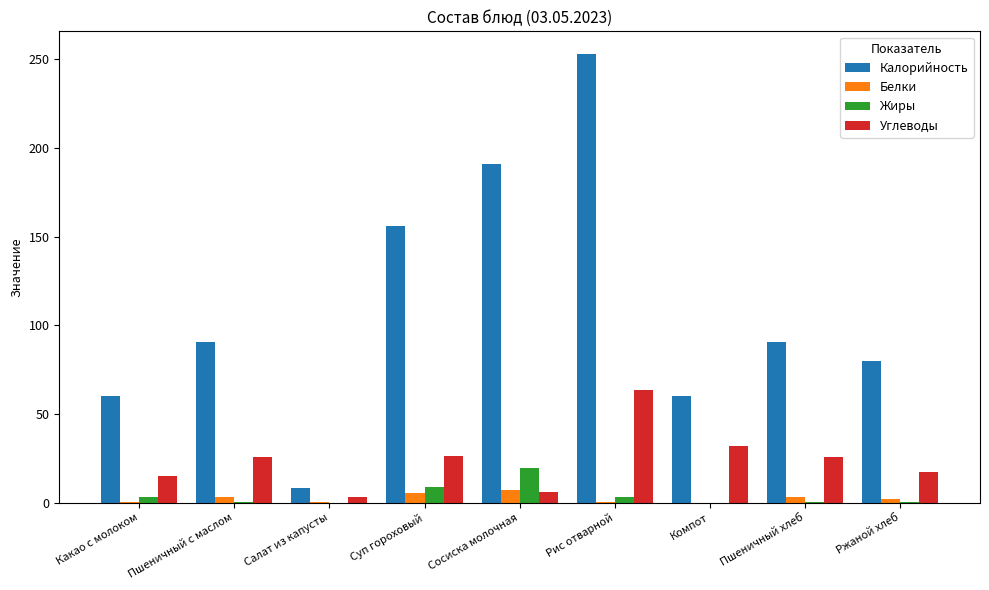

At which category does the chart reach its peak across all series?

Рис отварной